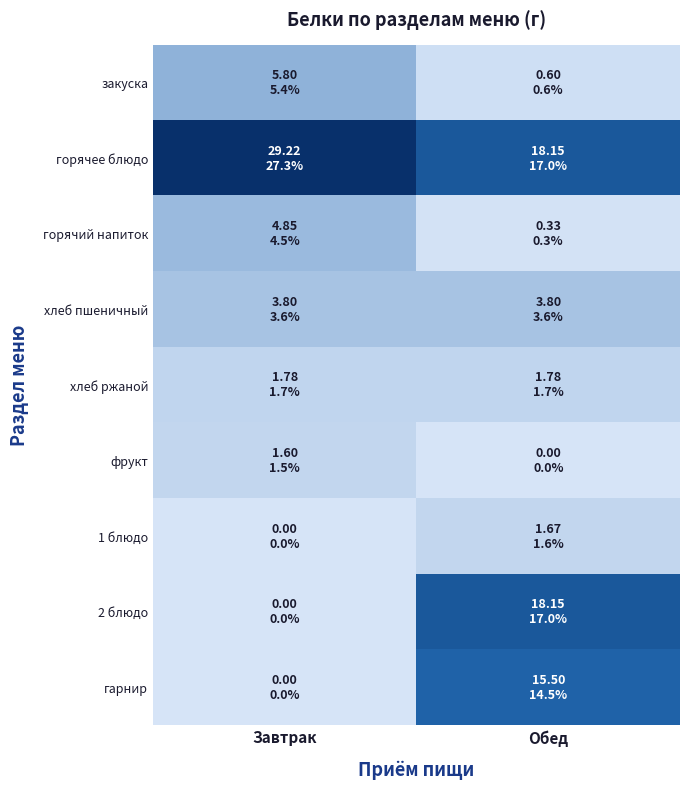

Which has a higher value, Завтрак or Обед?

Завтрак